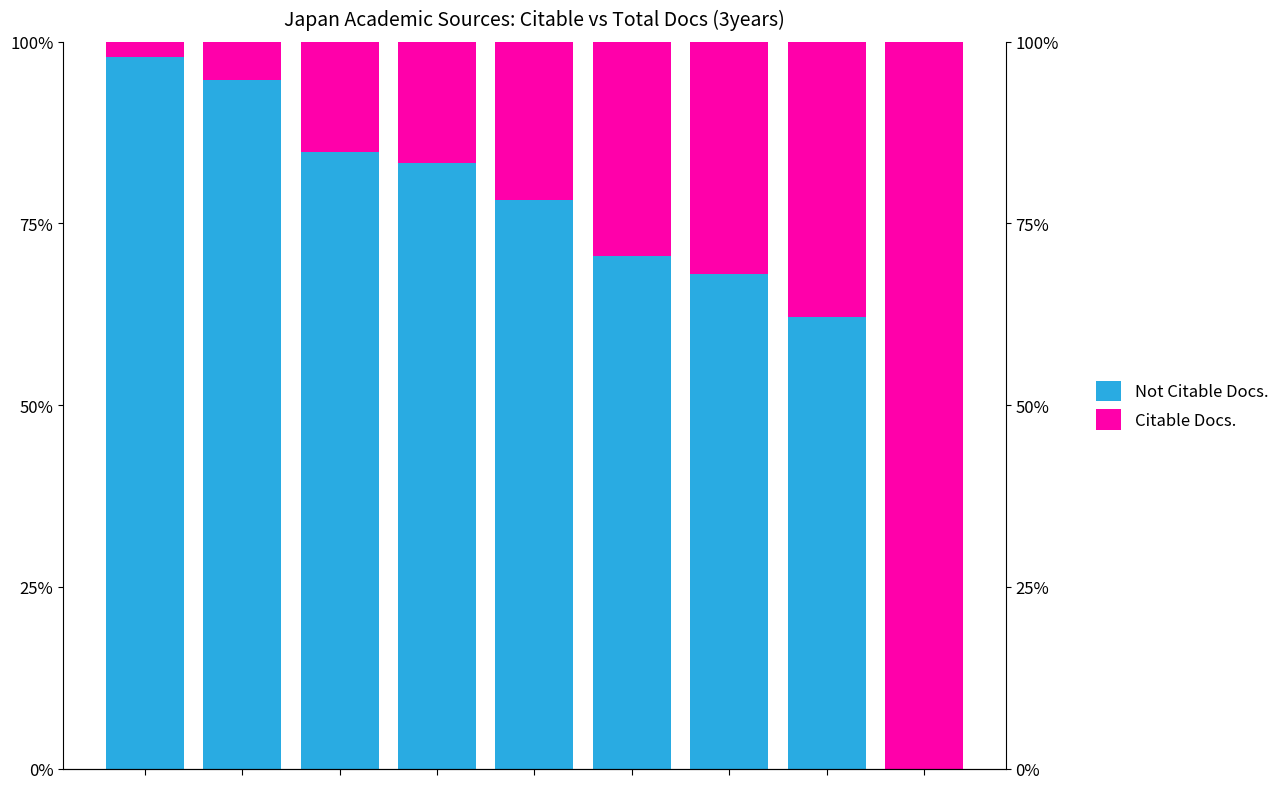

What is the sum of the Citable Docs. values at 6 and 4?

53.7